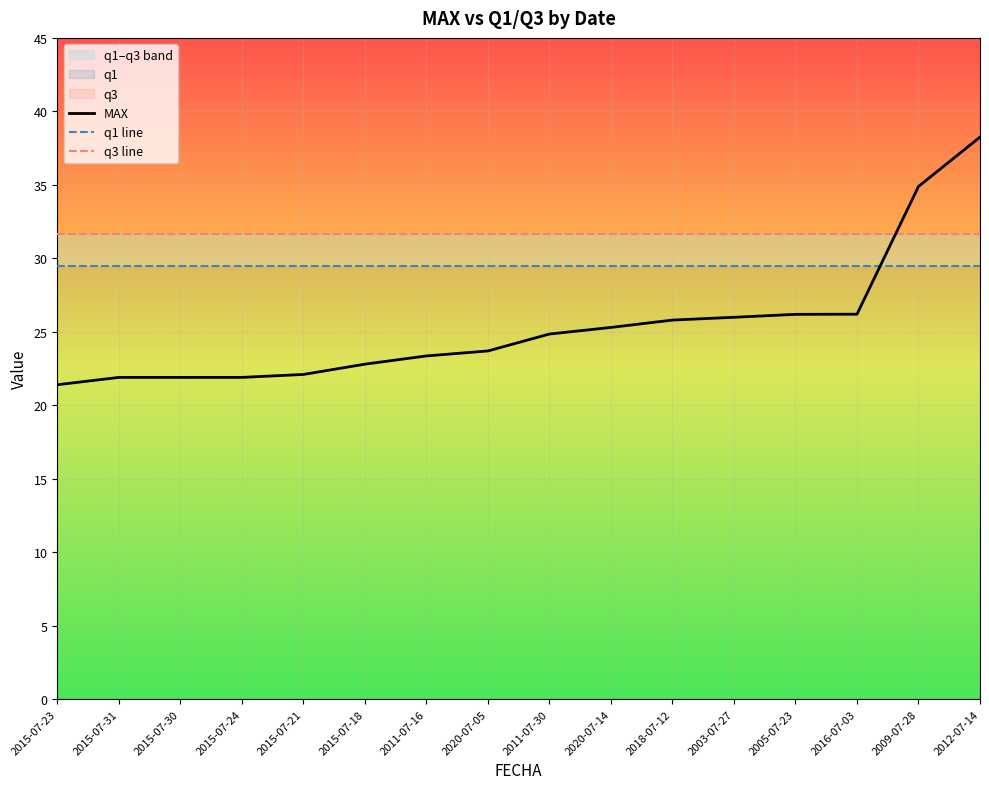

The q3 line series shows 31.6 at 2012-07-14. True or false?

True